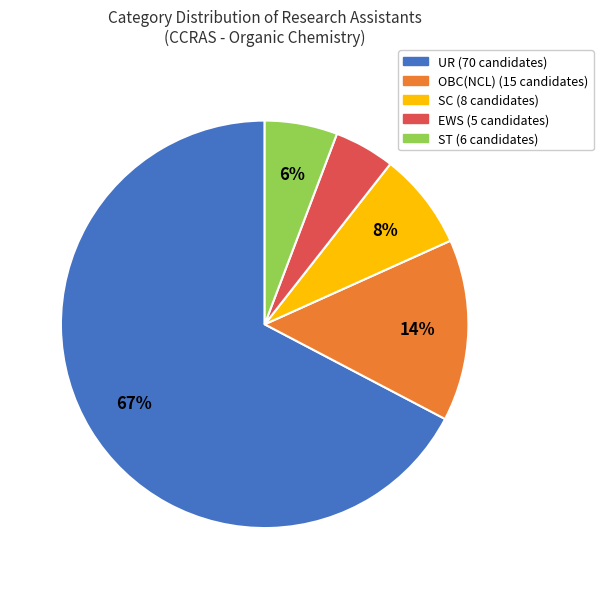

To the nearest percent, what is the average slice percentage?

20%